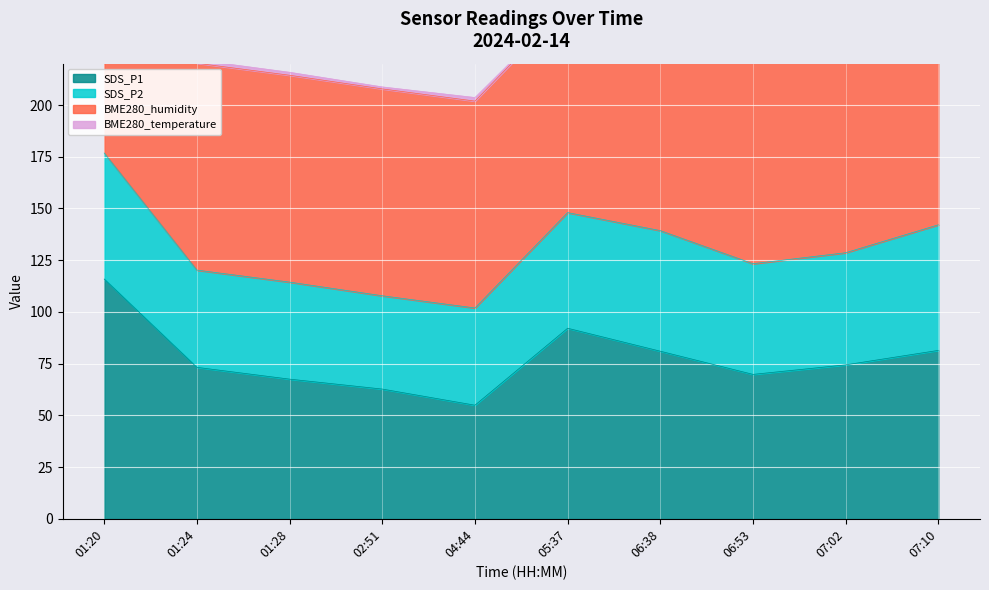

How many interior local peaks does the SDS_P1 series have?

1